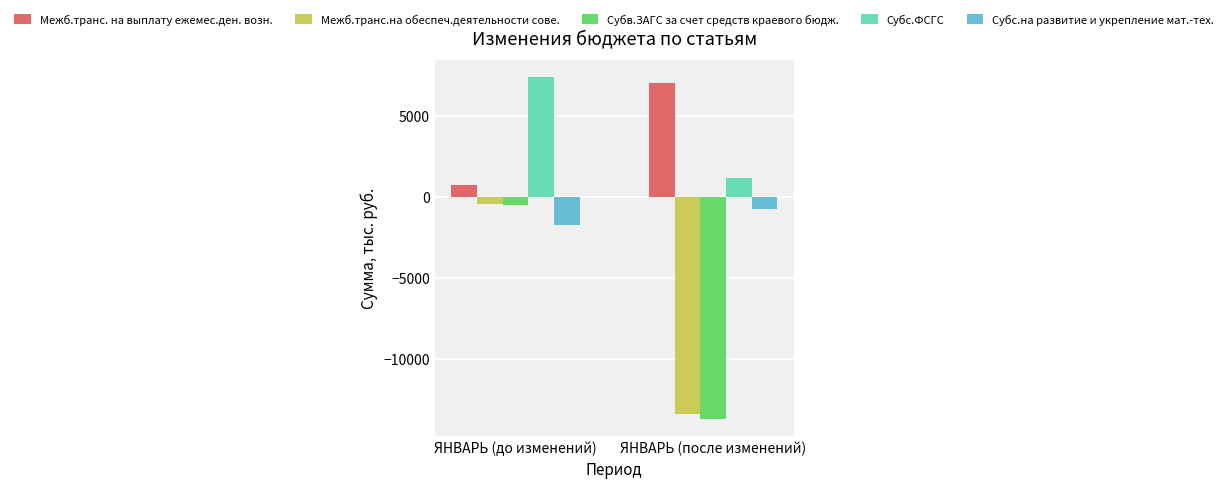

Reading right to left, what are all the values shown in this chart?

Межб.транс. на выплату ежемес.ден. возн.: 7020.0	703.1
Межб.транс.на обеспеч.деятельности сове.: -13439.0	-457.5
Субв.ЗАГС за счет средств краевого бюдж.: -13720.7	-515.2
Субс.ФСГС: 1152.8	7383.5
Субс.на развитие и укрепление мат.-тех.: -775.2	-1761.5